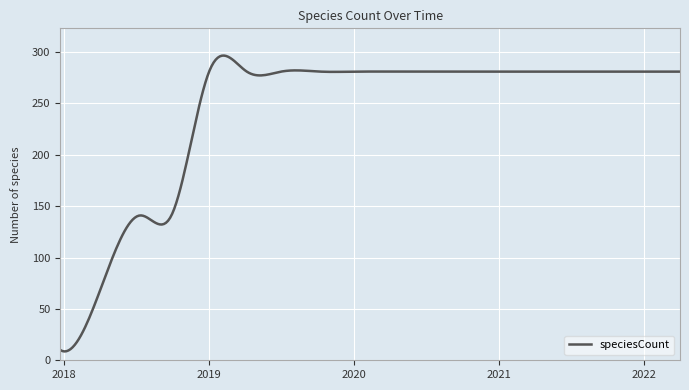

What is the greatest value displayed?

296.6